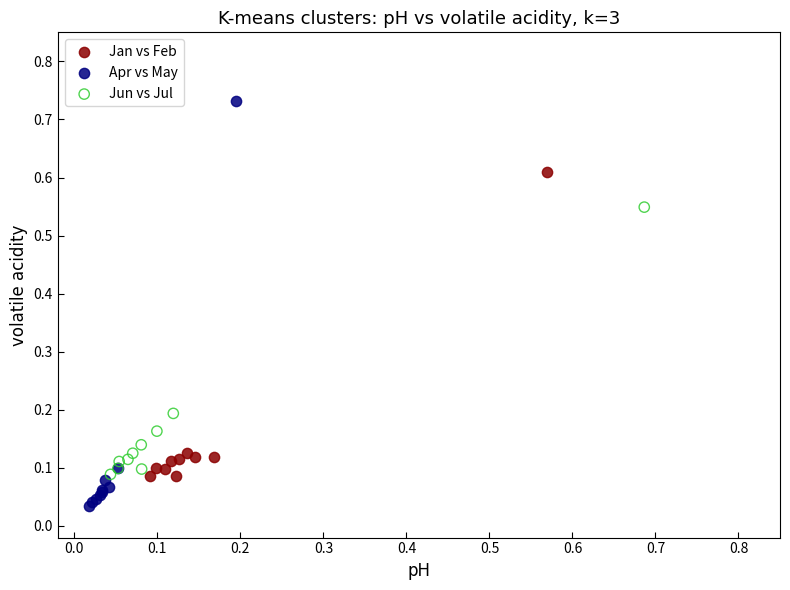

What are all the series names shown in the legend?

Jan vs Feb, Apr vs May, Jun vs Jul